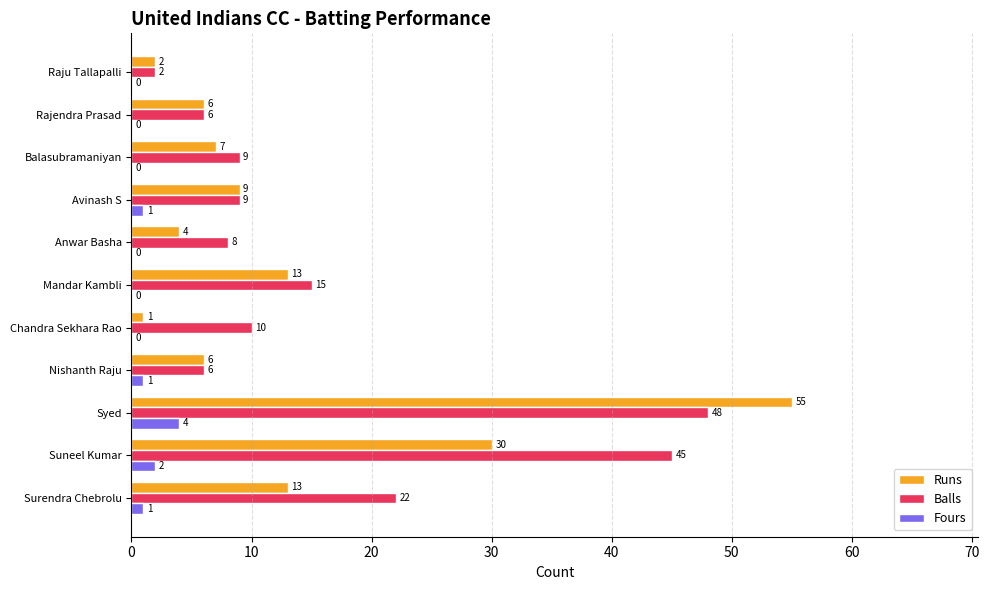

What is the approximate value of Fours at Syed?

4